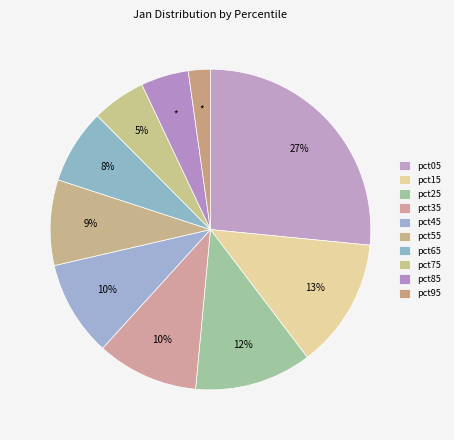

Is it true that pct45 is 22% of the pie?

False